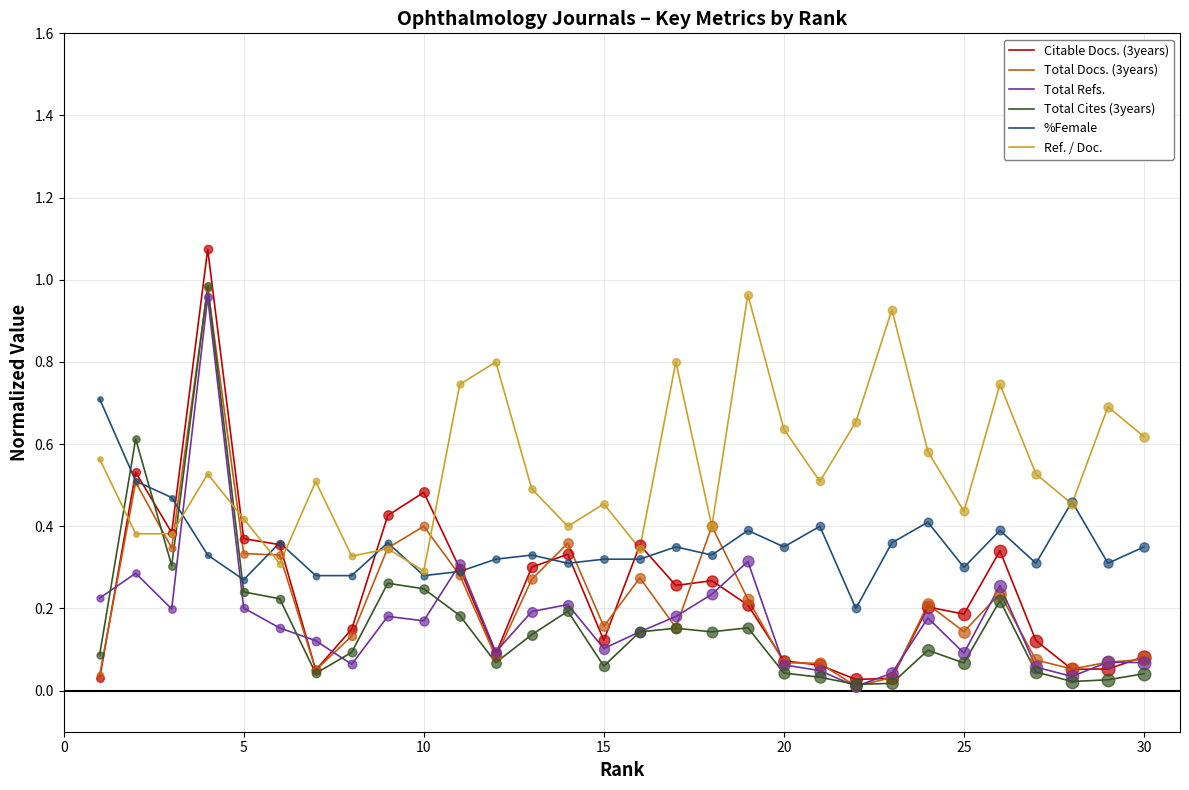

Which series has the largest total across all categories?

Ref. / Doc.